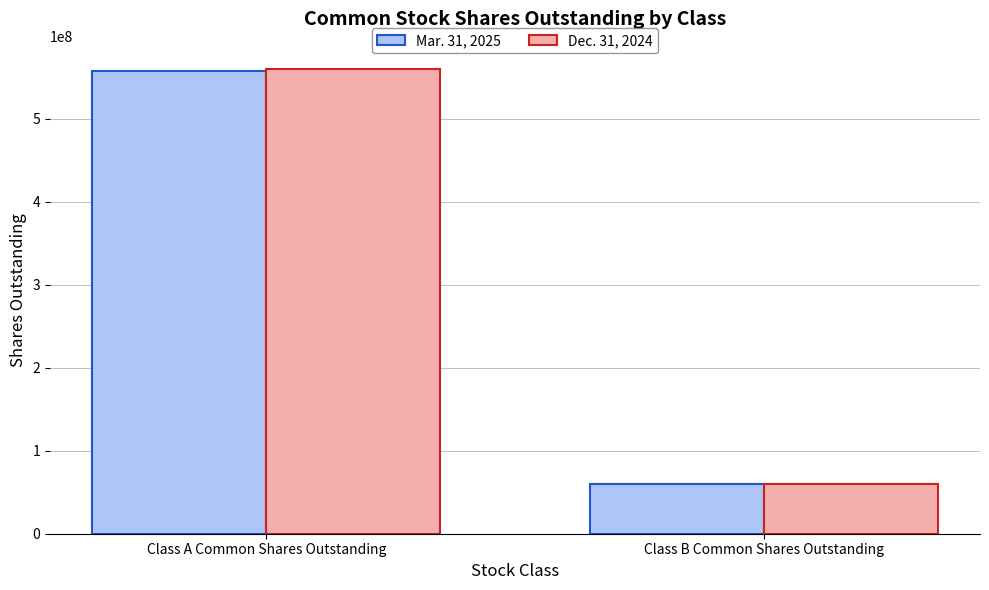

Which label corresponds to the largest value in the chart?

Class A Common Shares Outstanding